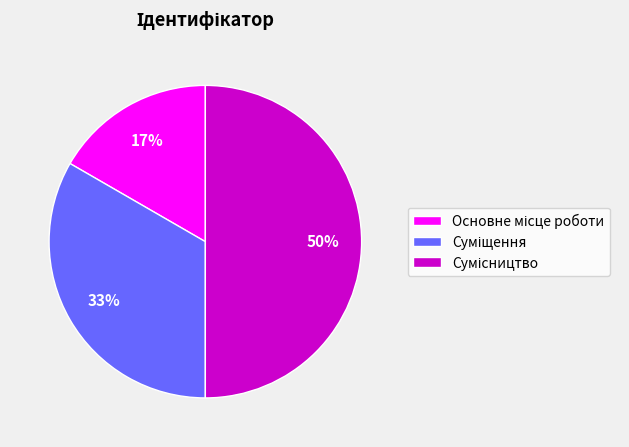

To the nearest percent, what is the difference between the largest and smallest slice percentages?

33%